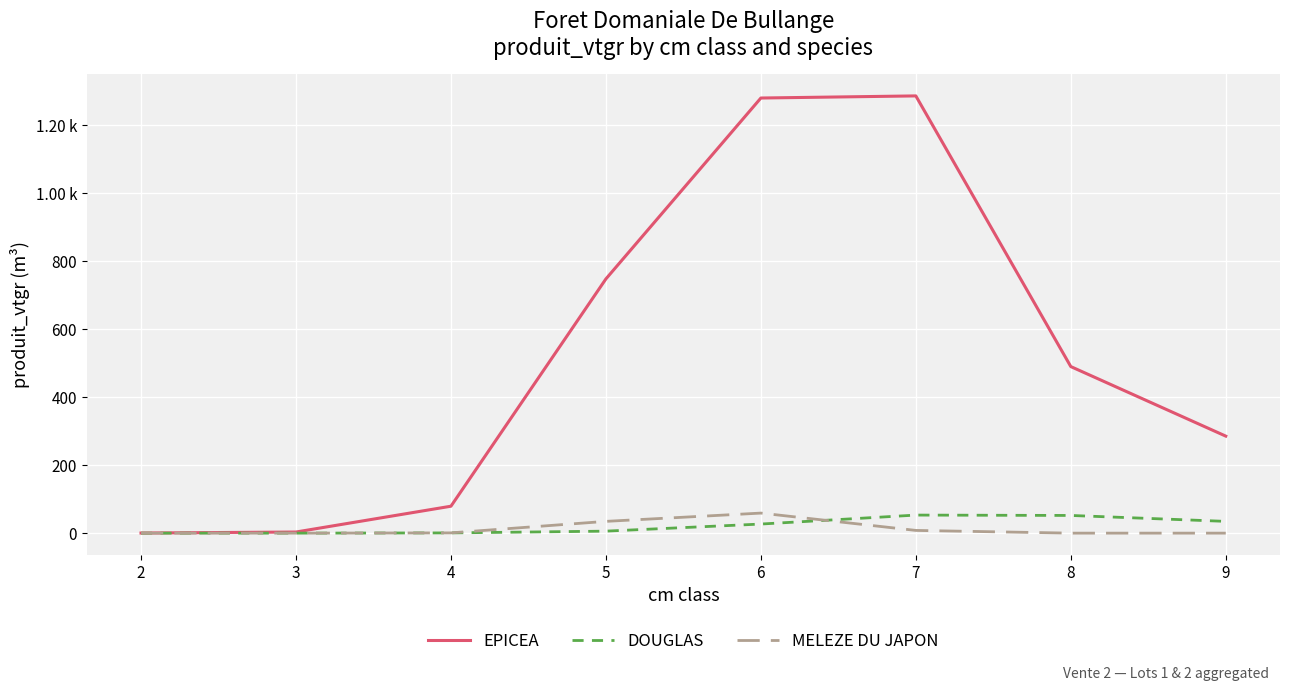

Does the chart display data point markers on the line(s)?

No